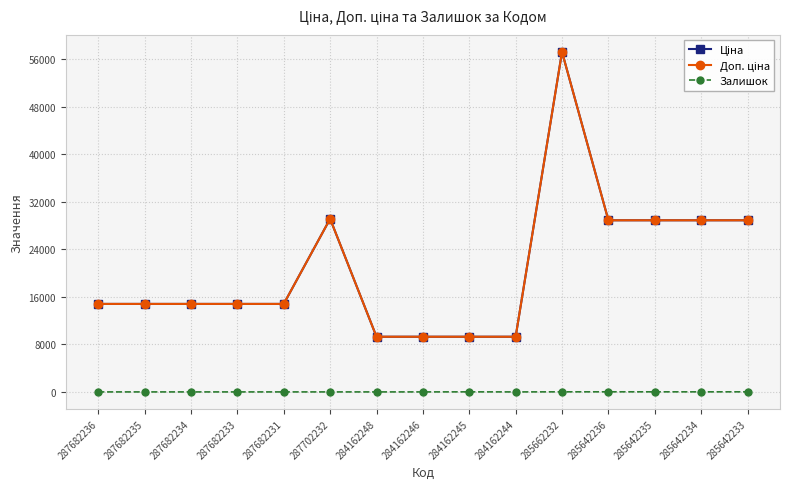

Reading left to right, what are all the values shown in this chart?

Ціна: 287682236=14817.6	287682235=14817.6	287682234=14817.6	287682233=14817.6	287682231=14817.6	287702232=29152.3	284162248=9290.5	284162246=9290.5	284162245=9290.5	284162244=9290.5	285662232=57258.0	285642236=28901.7	285642235=28901.7	285642234=28901.7	285642233=28901.7
Доп. ціна: 287682236=14817.6	287682235=14817.6	287682234=14817.6	287682233=14817.6	287682231=14817.6	287702232=29152.3	284162248=9290.5	284162246=9290.5	284162245=9290.5	284162244=9290.5	285662232=57258.0	285642236=28901.7	285642235=28901.7	285642234=28901.7	285642233=28901.7
Залишок: 287682236=0.0	287682235=0.0	287682234=0.0	287682233=0.0	287682231=0.0	287702232=0.0	284162248=0.0	284162246=0.0	284162245=10.0	284162244=0.0	285662232=13.0	285642236=16.0	285642235=14.0	285642234=10.0	285642233=16.0